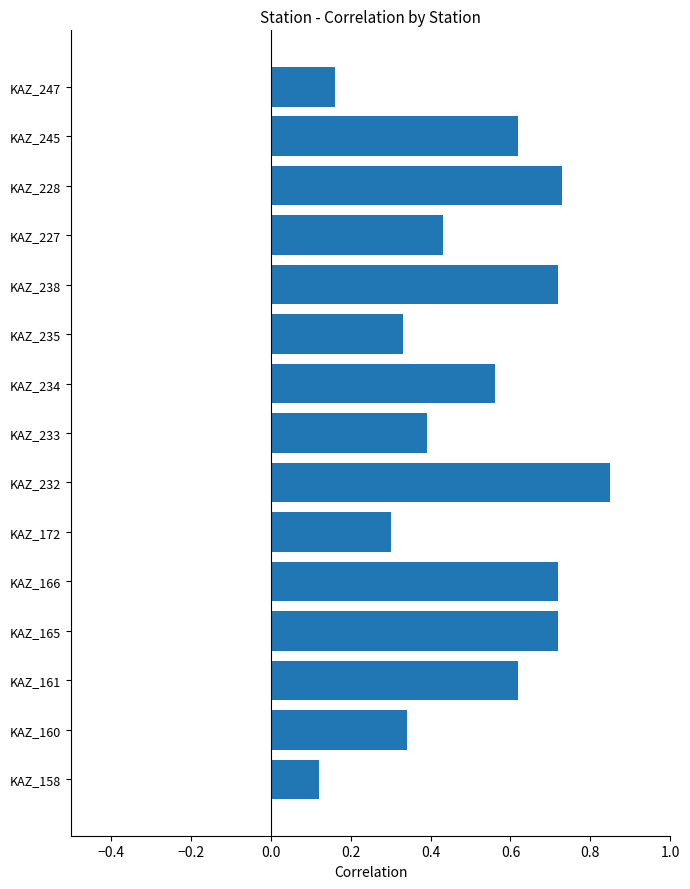

Does the chart contain any negative values?

No